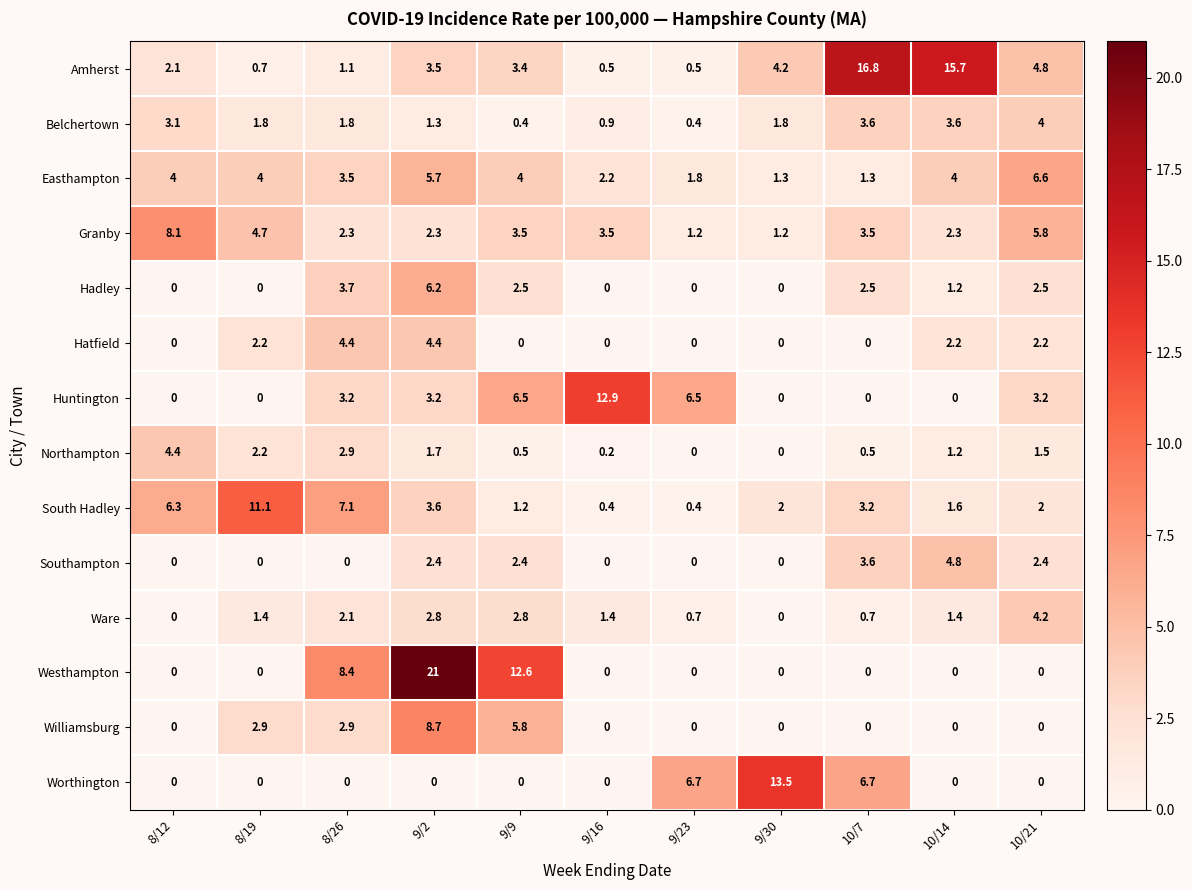

Which series has the largest total across all categories?

Amherst